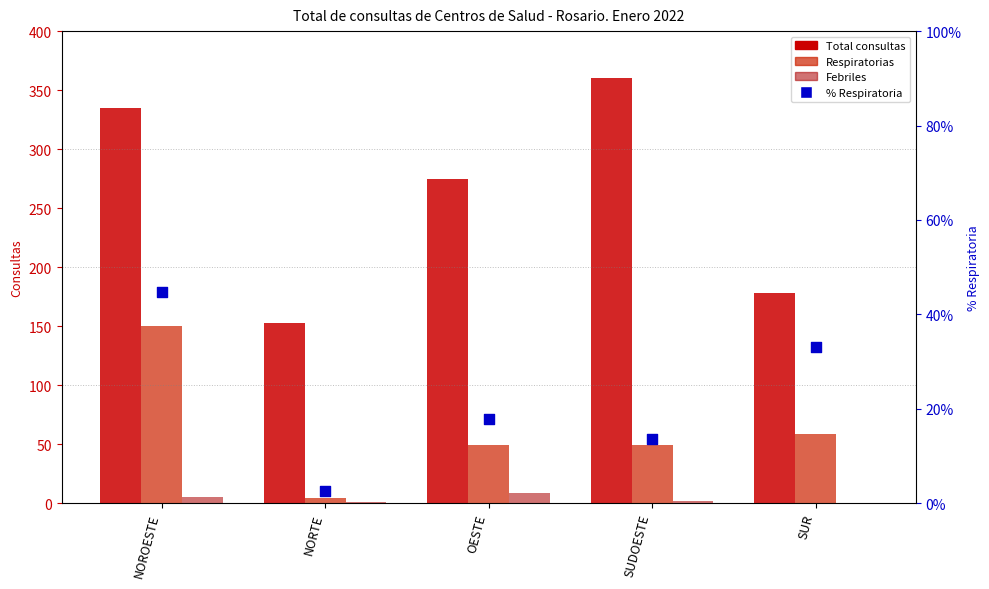

At which category is the sum across all series the highest?

NOROESTE